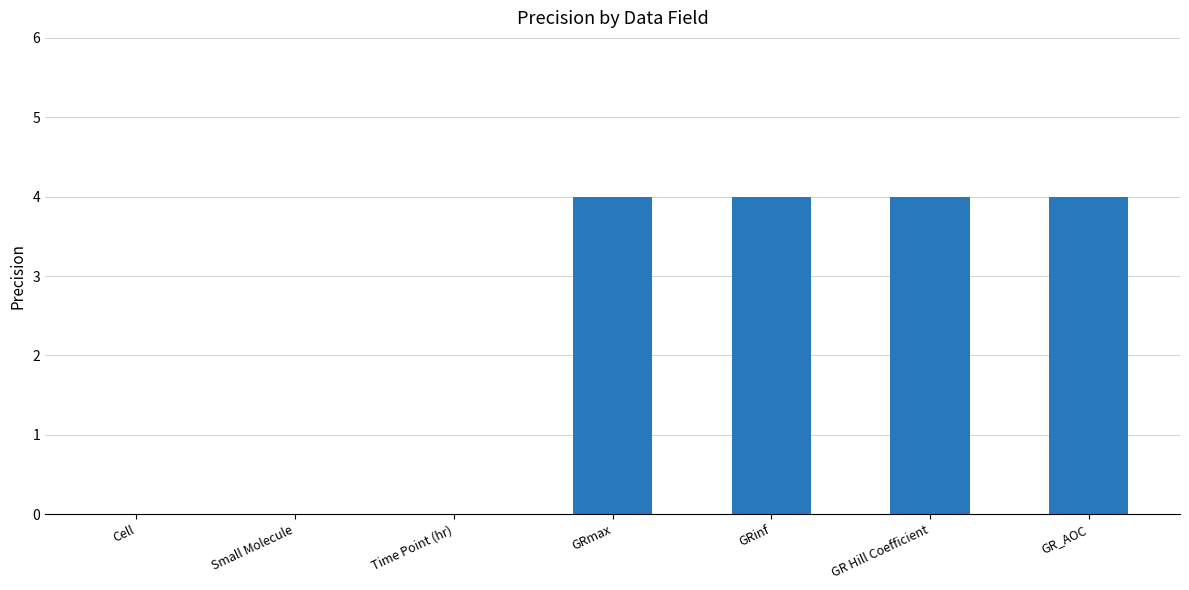

What value does the data have at GRinf?

4